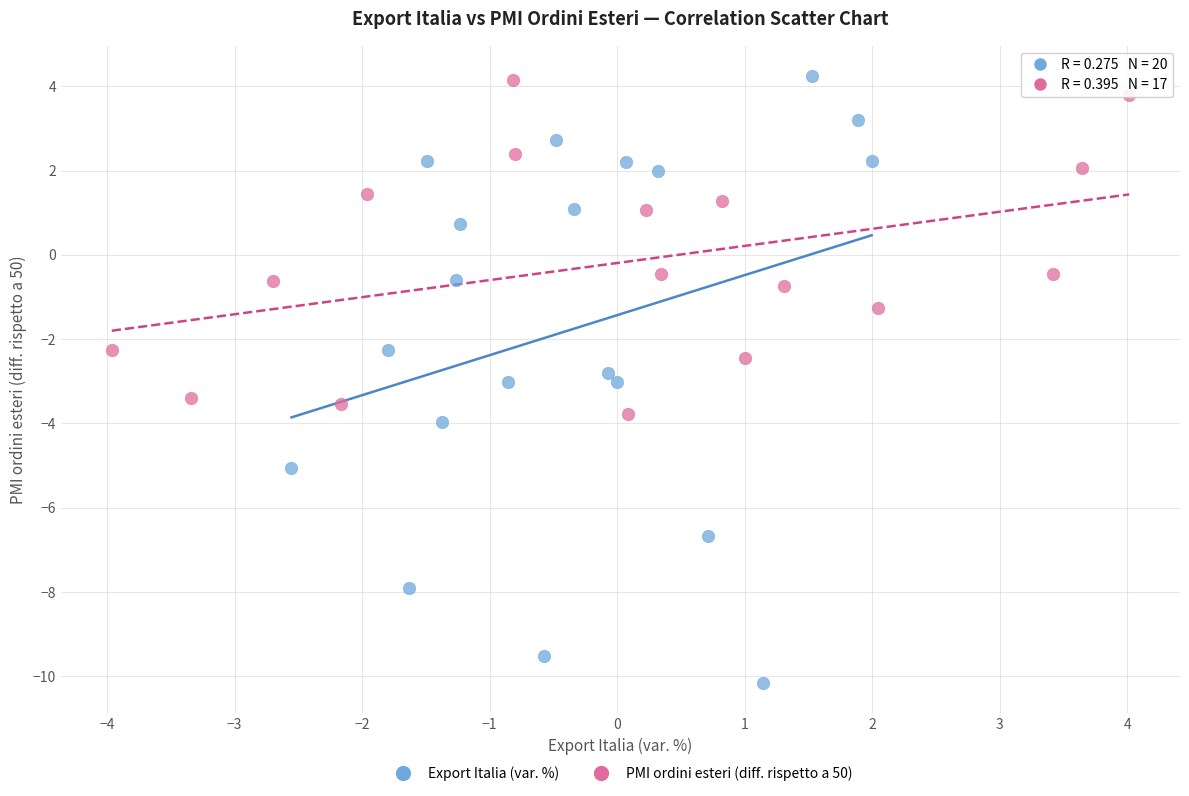

Which series has the largest Y range (max minus min)?

Export Italia (var. %)